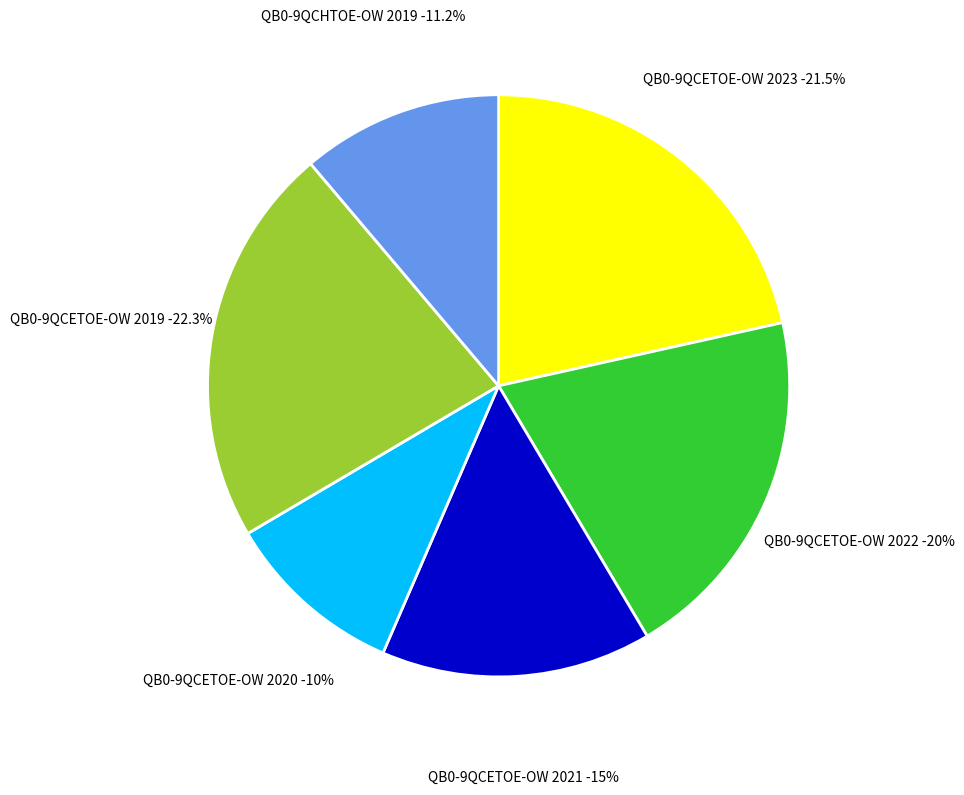

What portion of the pie excludes QB0-9QCETOE-OW 2022?

80.0%